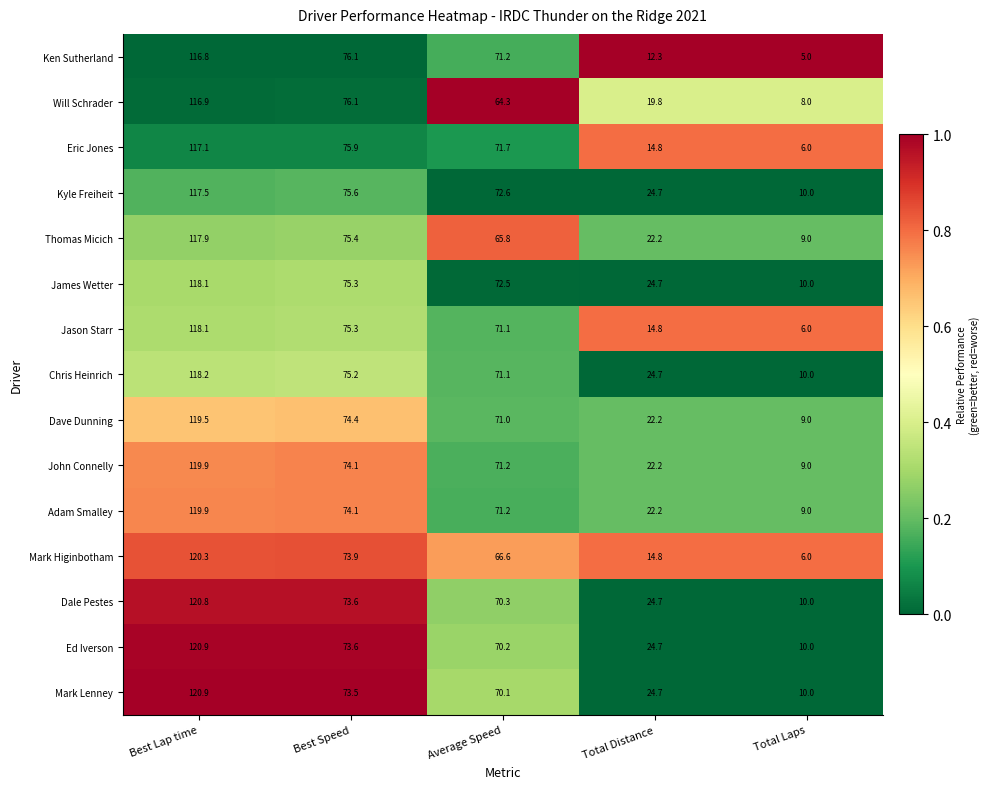

Is it true that Will Schrader equals 38.7 at Average Speed?

False